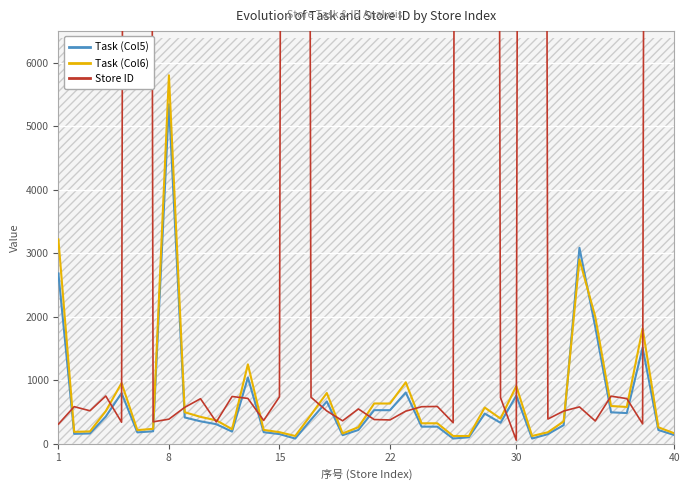

Is the value of Task (Col5) at 22 greater than the value of Task (Col6) at 1?

No